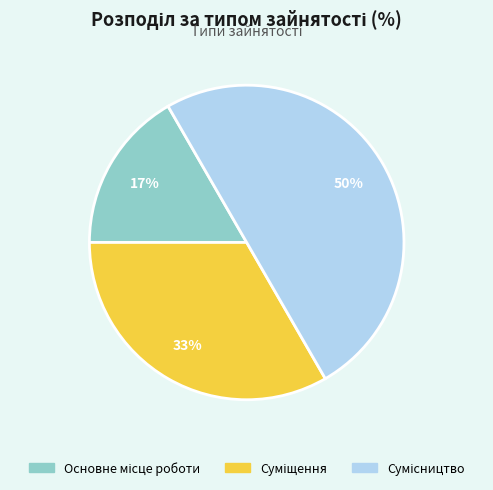

To the nearest percent, what is the average slice percentage?

33%